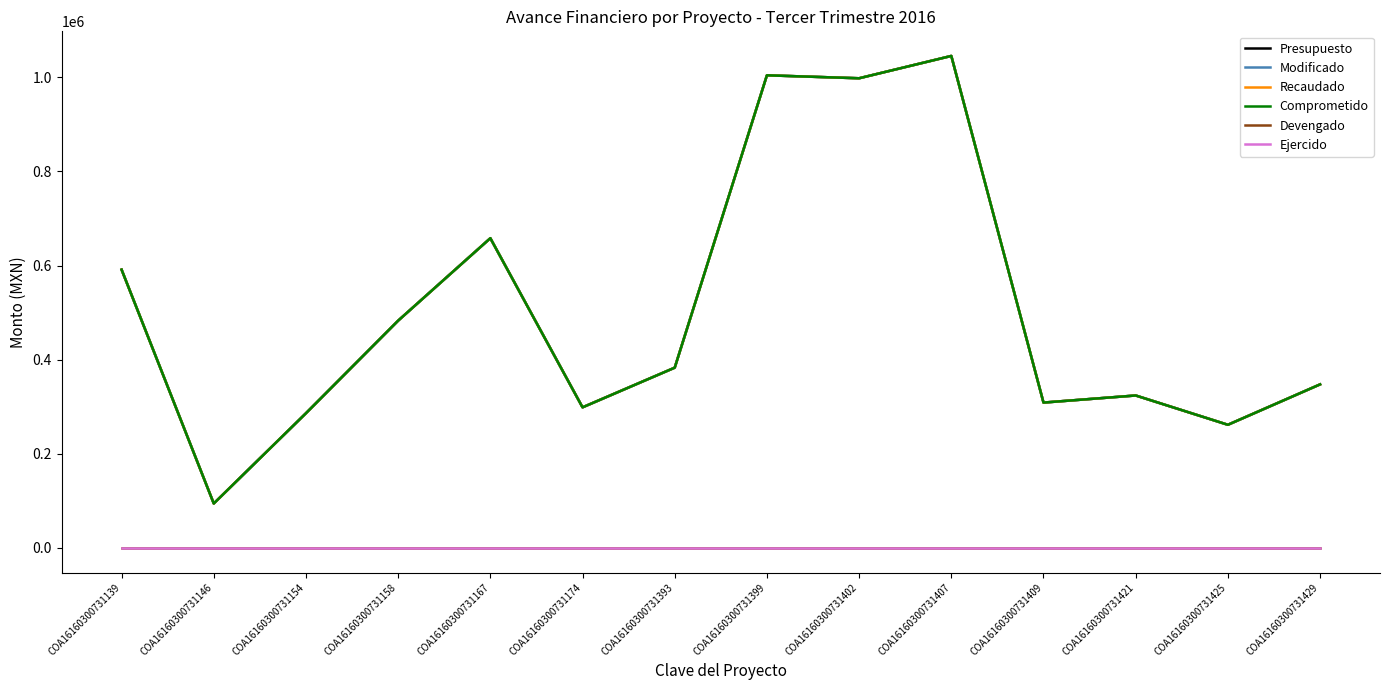

Reading right to left, transcribe all the data shown in this chart.

Presupuesto: COA16160300731429=347500.0	COA16160300731425=261696.0	COA16160300731421=323930.0	COA16160300731409=308850.0	COA16160300731407=1045145.5	COA16160300731402=997716.0	COA16160300731399=1004000.0	COA16160300731393=383000.0	COA16160300731174=298750.0	COA16160300731167=658000.0	COA16160300731158=482900.0	COA16160300731154=286250.0	COA16160300731146=94500.0	COA16160300731139=591250.0
Modificado: COA16160300731429=347500.0	COA16160300731425=261696.0	COA16160300731421=323930.0	COA16160300731409=308850.0	COA16160300731407=1045145.5	COA16160300731402=997716.0	COA16160300731399=1004000.0	COA16160300731393=383000.0	COA16160300731174=298750.0	COA16160300731167=658000.0	COA16160300731158=482900.0	COA16160300731154=286250.0	COA16160300731146=94500.0	COA16160300731139=591250.0
Recaudado: COA16160300731429=347500.0	COA16160300731425=261696.0	COA16160300731421=323930.0	COA16160300731409=308850.0	COA16160300731407=1045145.5	COA16160300731402=997716.0	COA16160300731399=1004000.0	COA16160300731393=383000.0	COA16160300731174=298750.0	COA16160300731167=658000.0	COA16160300731158=482900.0	COA16160300731154=286250.0	COA16160300731146=94500.0	COA16160300731139=591250.0
Comprometido: COA16160300731429=347500.0	COA16160300731425=261696.0	COA16160300731421=323930.0	COA16160300731409=308850.0	COA16160300731407=1045145.5	COA16160300731402=997716.0	COA16160300731399=1004000.0	COA16160300731393=383000.0	COA16160300731174=298750.0	COA16160300731167=658000.0	COA16160300731158=482900.0	COA16160300731154=286250.0	COA16160300731146=94500.0	COA16160300731139=591250.0
Devengado: COA16160300731429=0.0	COA16160300731425=0.0	COA16160300731421=0.0	COA16160300731409=0.0	COA16160300731407=0.0	COA16160300731402=0.0	COA16160300731399=0.0	COA16160300731393=0.0	COA16160300731174=0.0	COA16160300731167=0.0	COA16160300731158=0.0	COA16160300731154=0.0	COA16160300731146=0.0	COA16160300731139=0.0
Ejercido: COA16160300731429=0.0	COA16160300731425=0.0	COA16160300731421=0.0	COA16160300731409=0.0	COA16160300731407=0.0	COA16160300731402=0.0	COA16160300731399=0.0	COA16160300731393=0.0	COA16160300731174=0.0	COA16160300731167=0.0	COA16160300731158=0.0	COA16160300731154=0.0	COA16160300731146=0.0	COA16160300731139=0.0